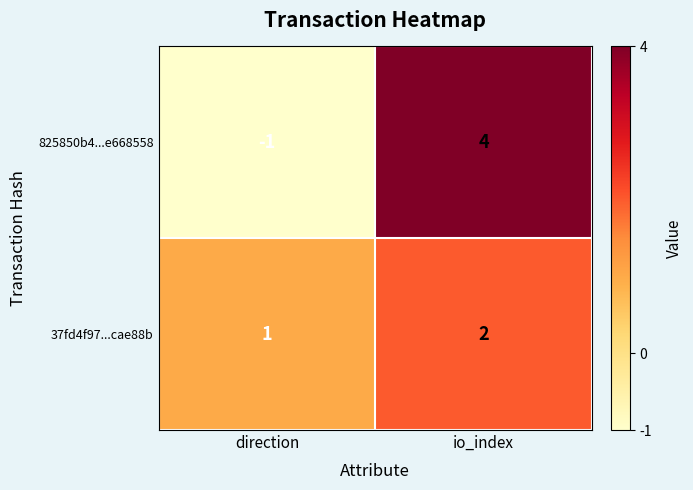

Rank the categories by 37fd4f97...cae88b value from highest to lowest.

io_index, direction